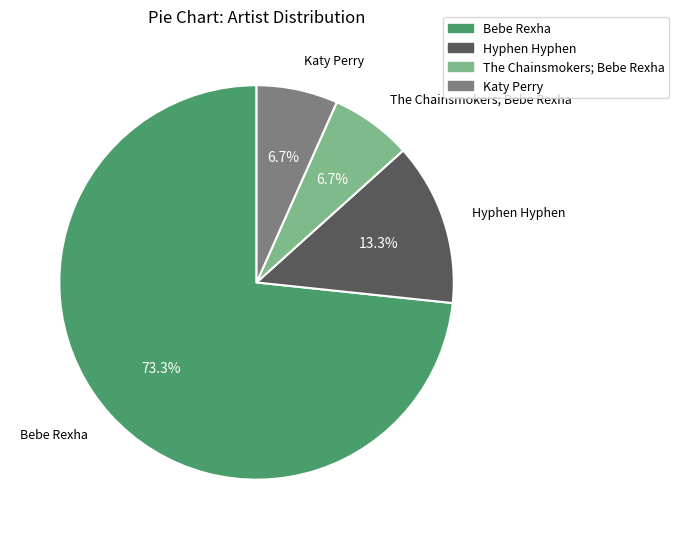

Which category has the biggest portion of the pie?

Bebe Rexha